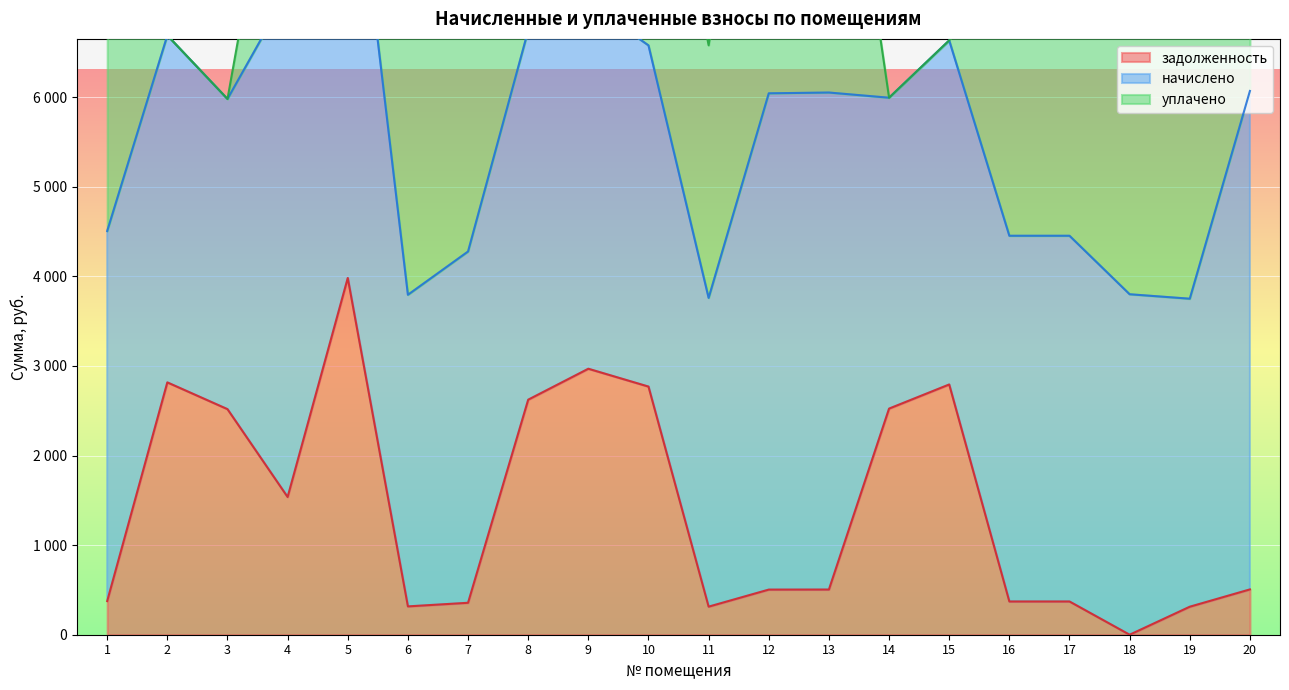

List the series in order of their peak value, highest first.

начислено, уплачено, задолженность